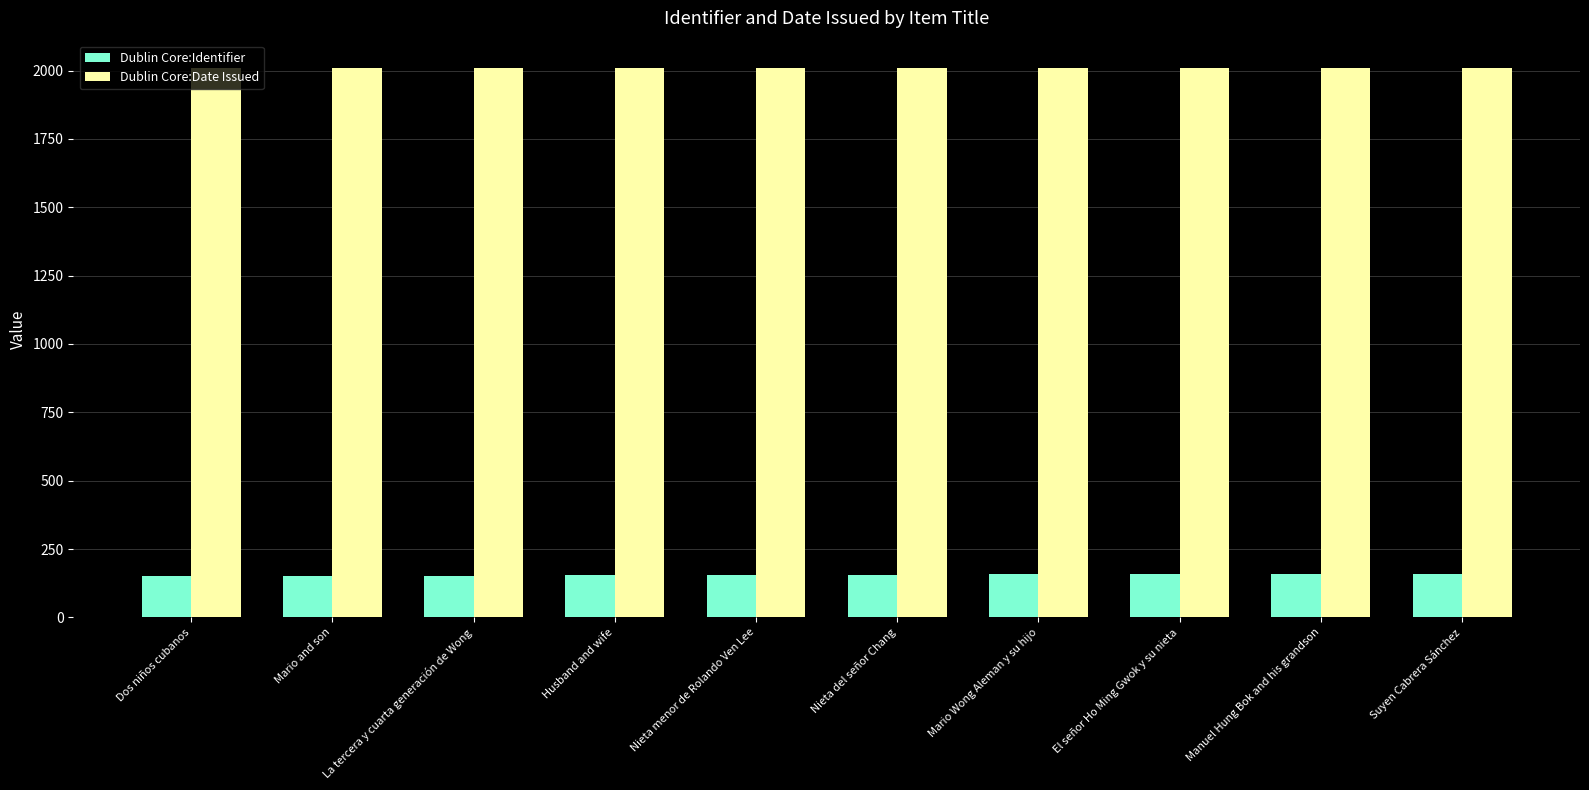

What is the total value across all series at Mario and son?

2161